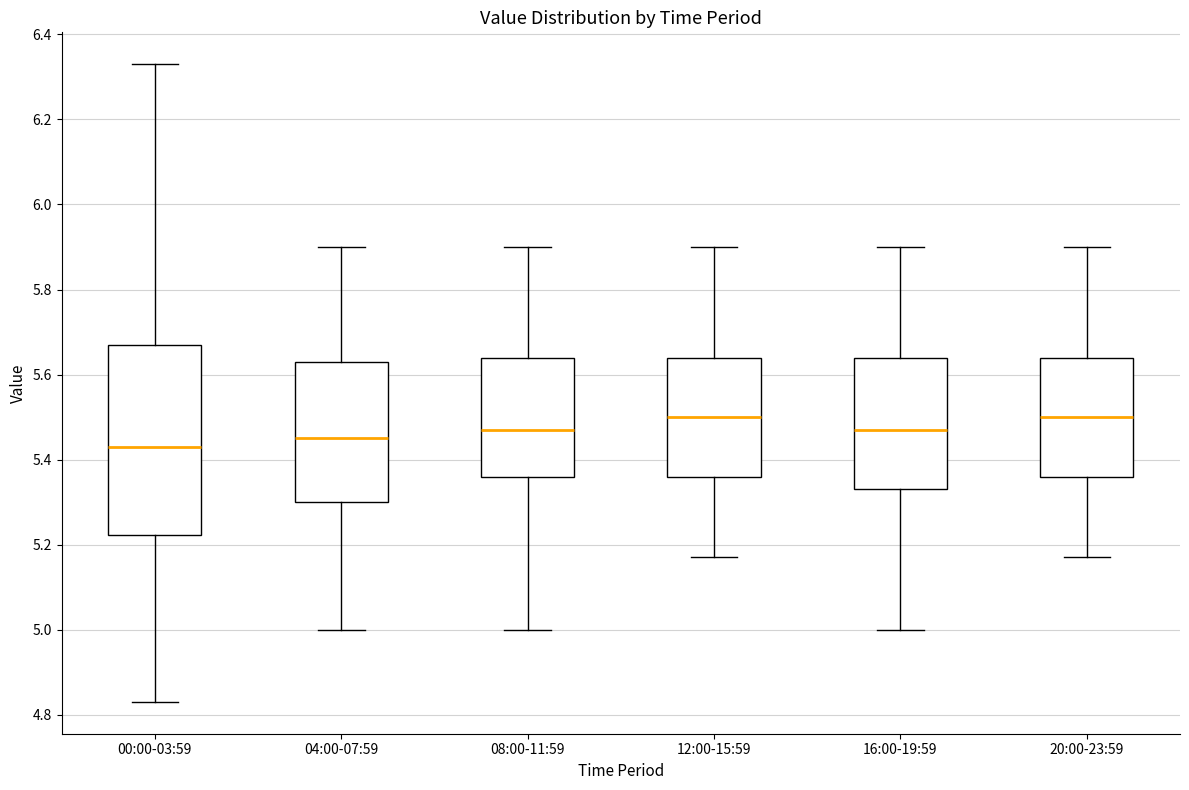

Which box is the tallest, from its lower edge to its upper edge?

00:00-03:59